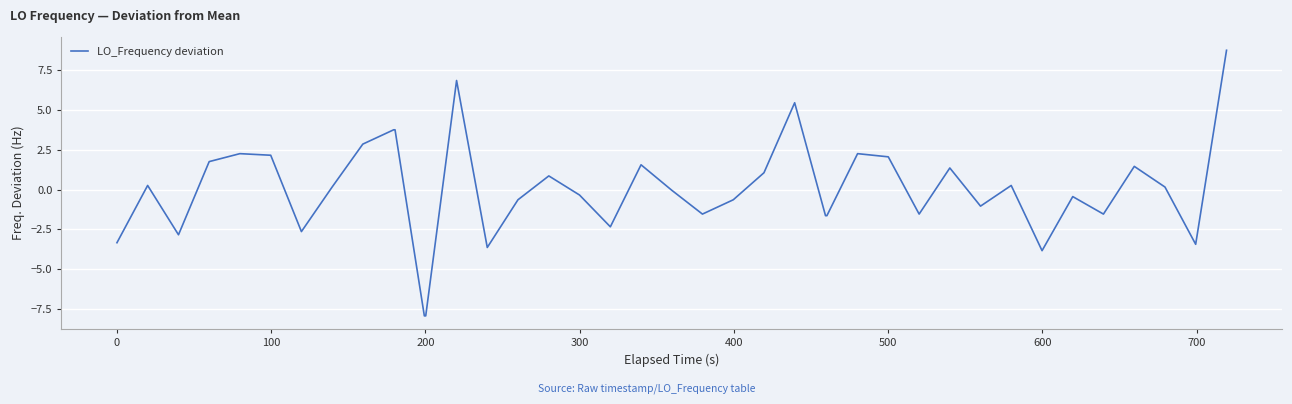

What is the greatest value displayed?

8.8